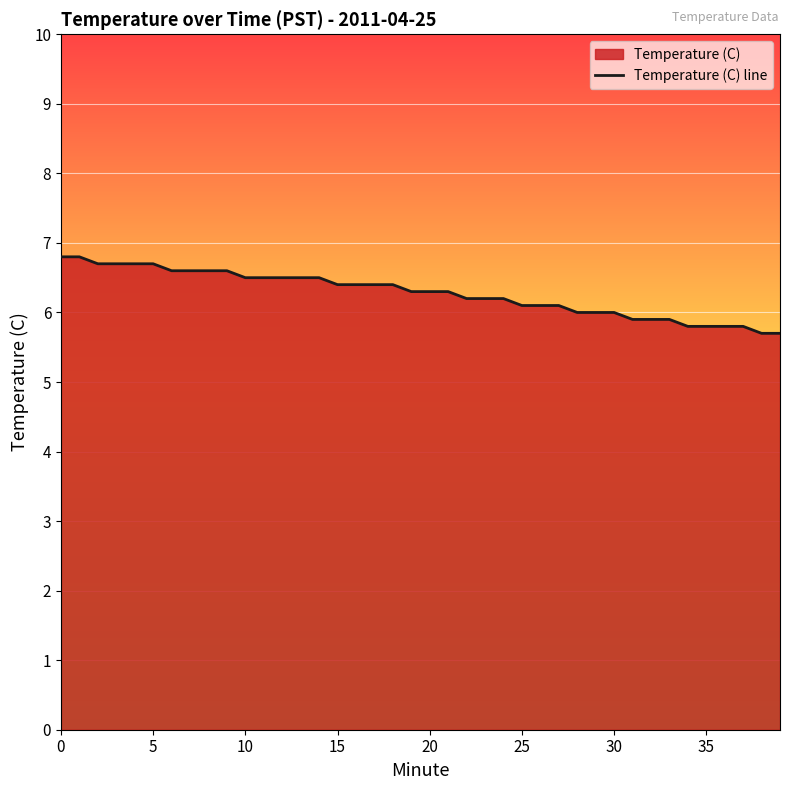

Where is the data nearest to the value 6?

28